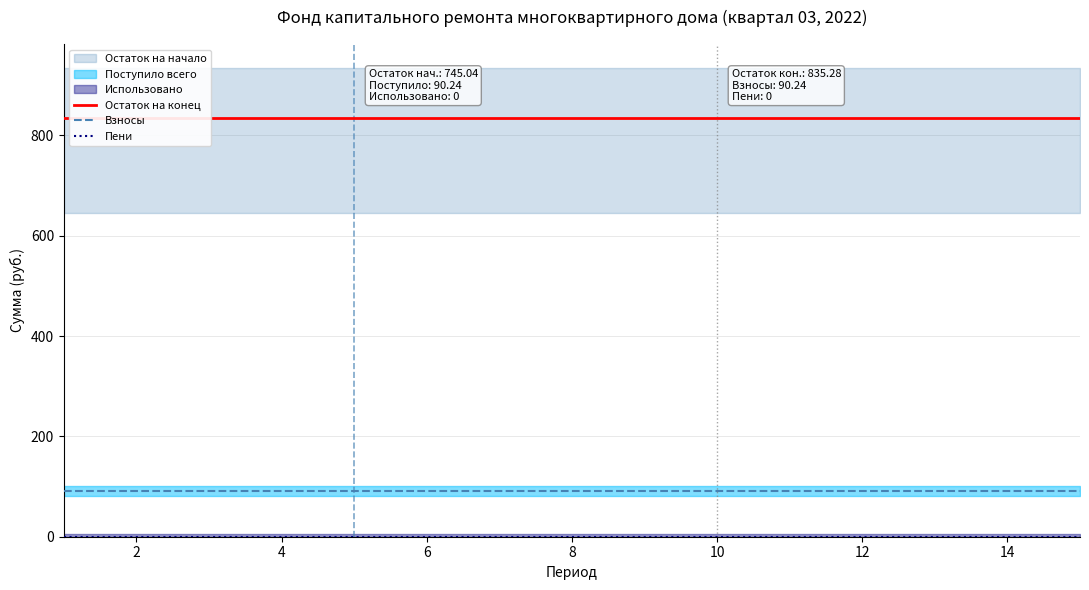

Between 11 and 14, which series saw the biggest shift?

Остаток на конец